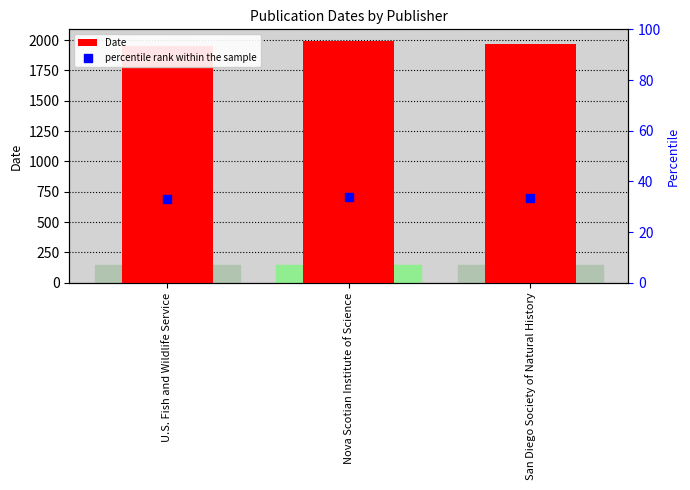

Which series contains the lowest Y value?

percentile rank within the sample